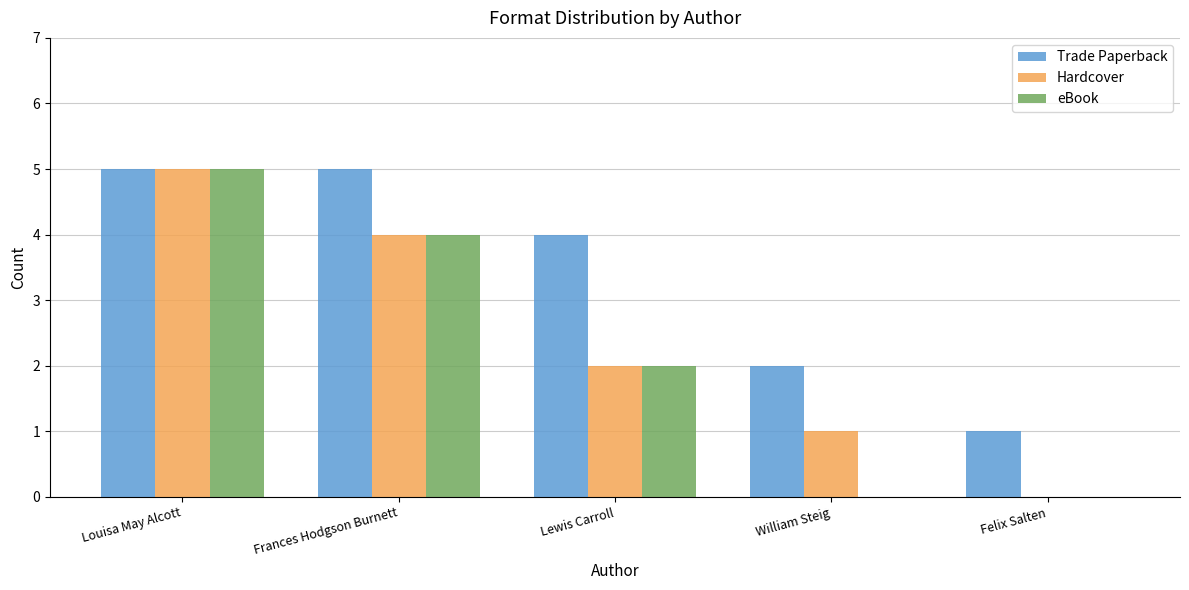

Where is eBook nearest to the value 2?

Lewis Carroll